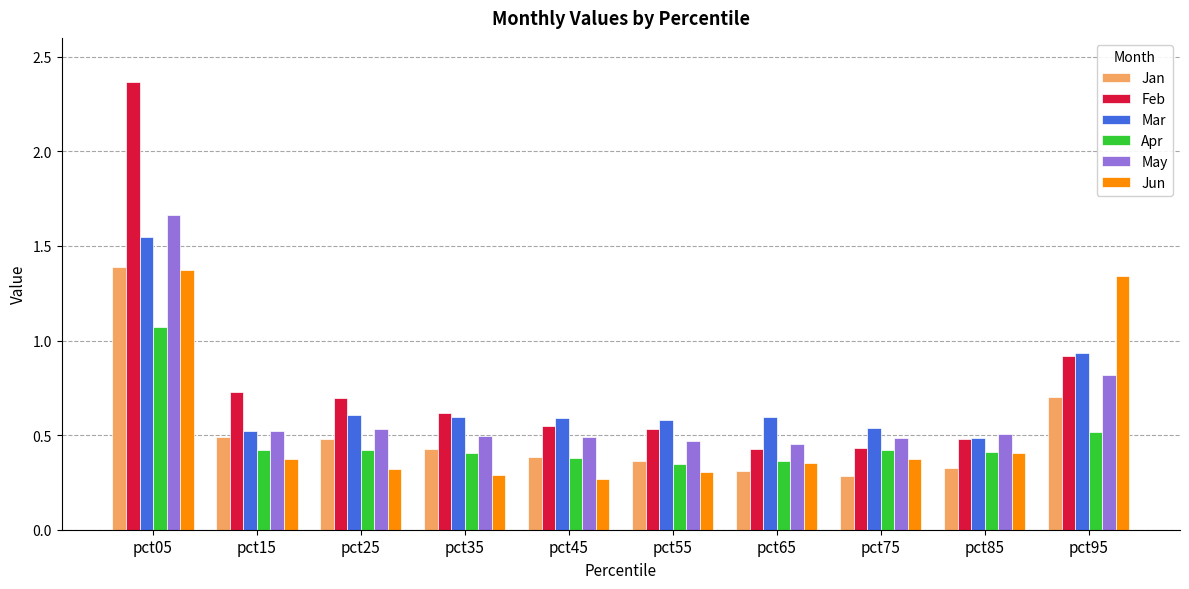

How many Jun values are between 0 and 1?

8